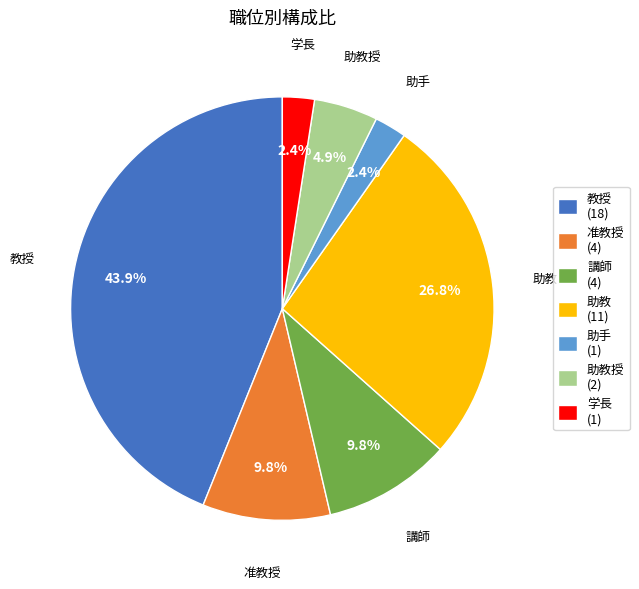

What is the largest slice in the pie chart?

教授 (18)